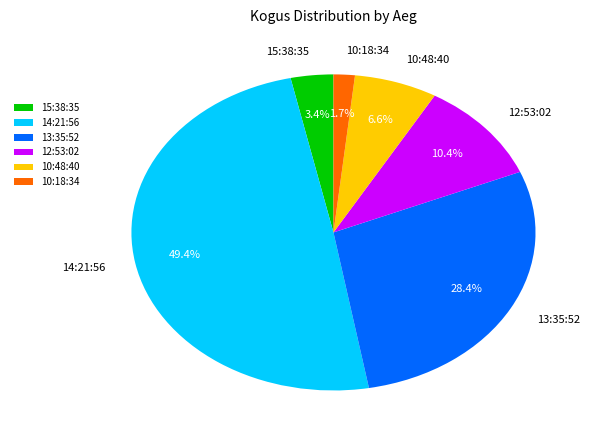

Is it true that 12:53:02 is 17% of the pie?

False